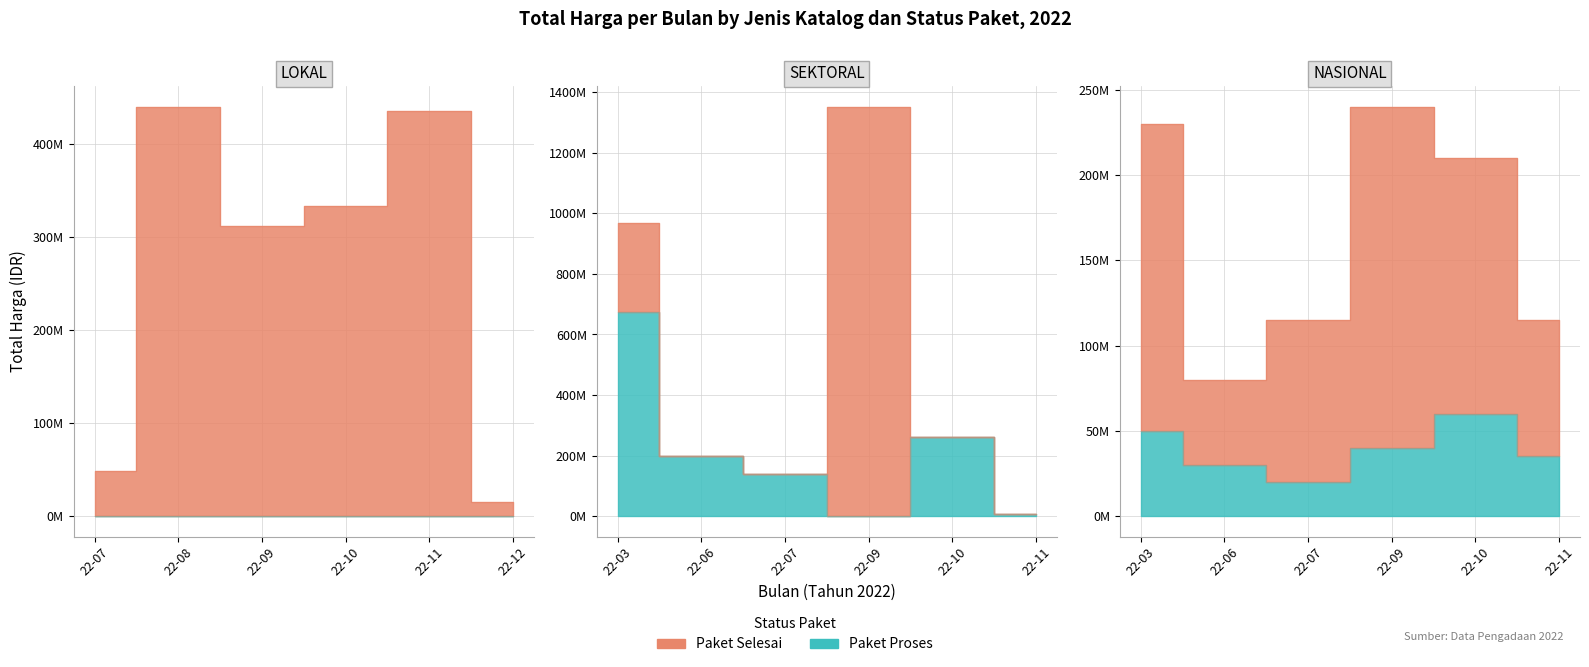

In Paket Proses, how many points are lower than both neighbors (excluding endpoints)?

1